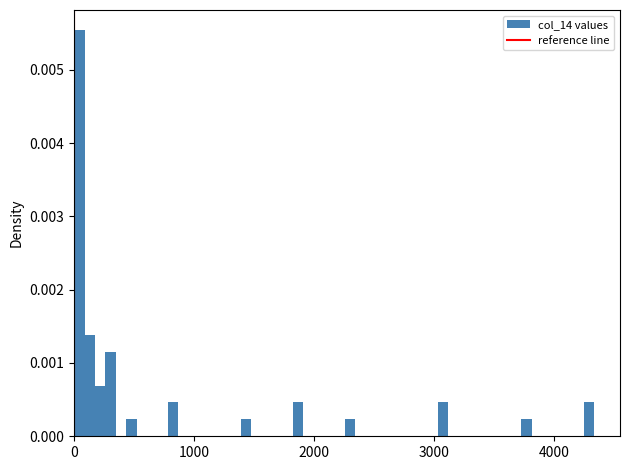

Around what value on the x-axis is the tallest bar? Give the approximate position of its centre, as read against the axis.

0